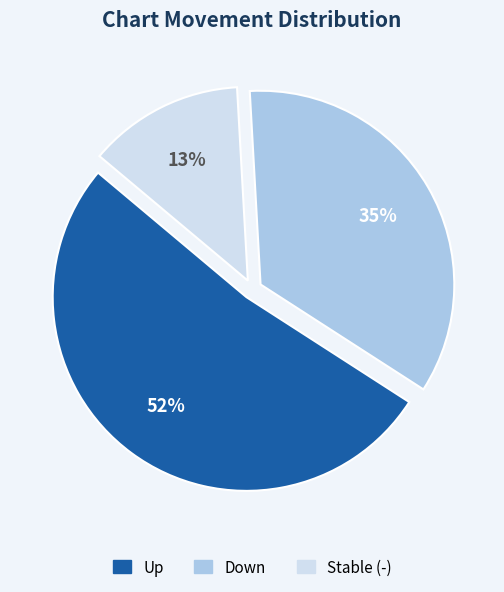

To the nearest percent, what is the average slice percentage?

33%